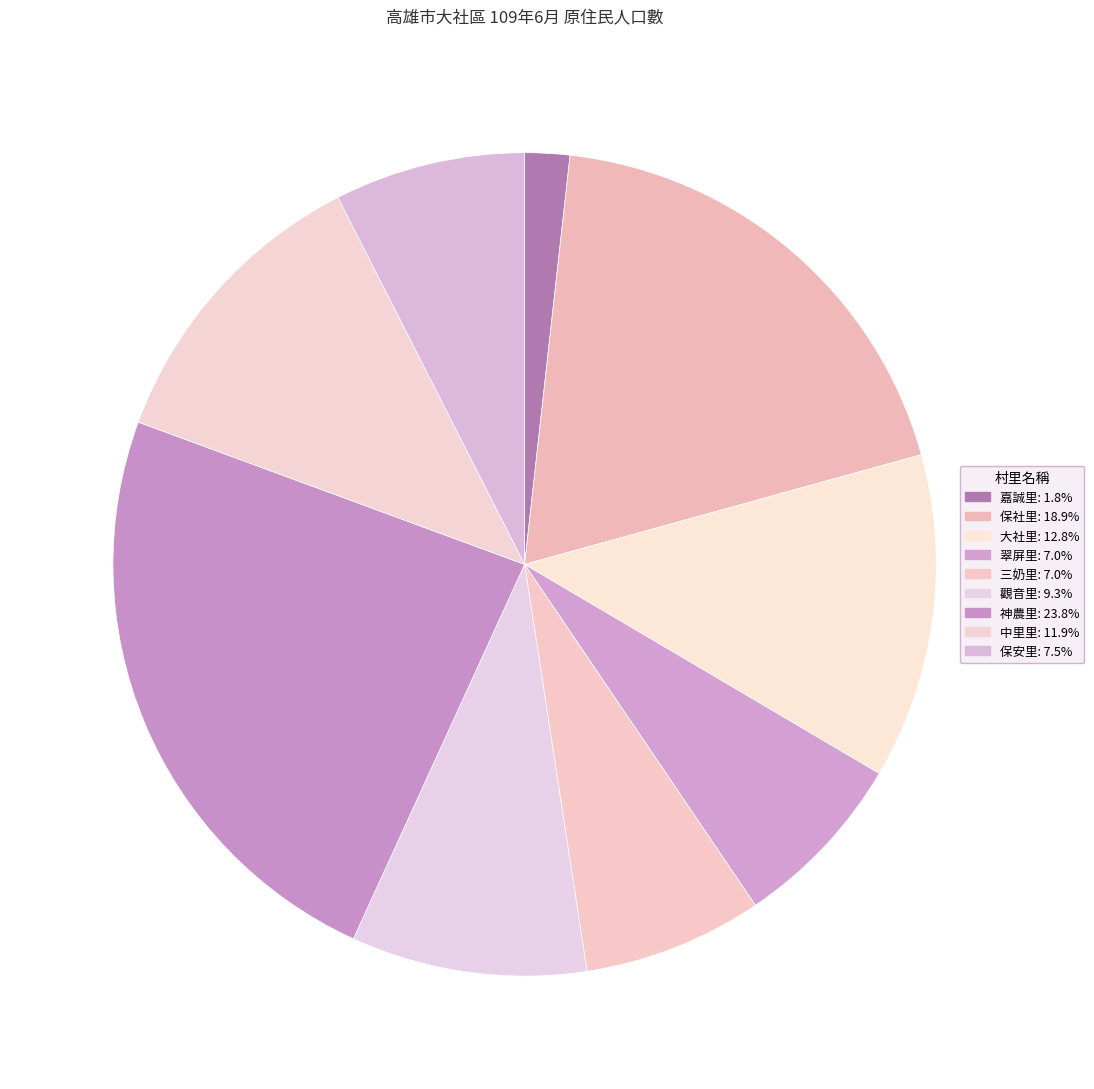

To the nearest percent, what is the average slice percentage?

11%